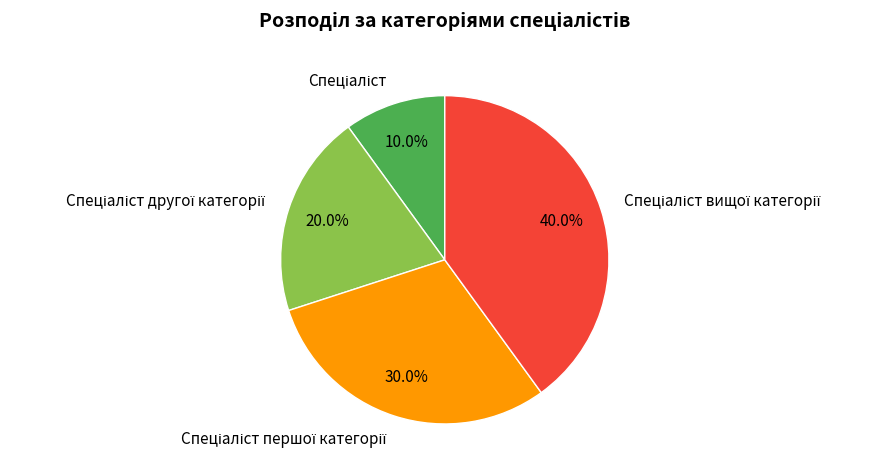

Is there any slice that represents more than half of the pie?

No